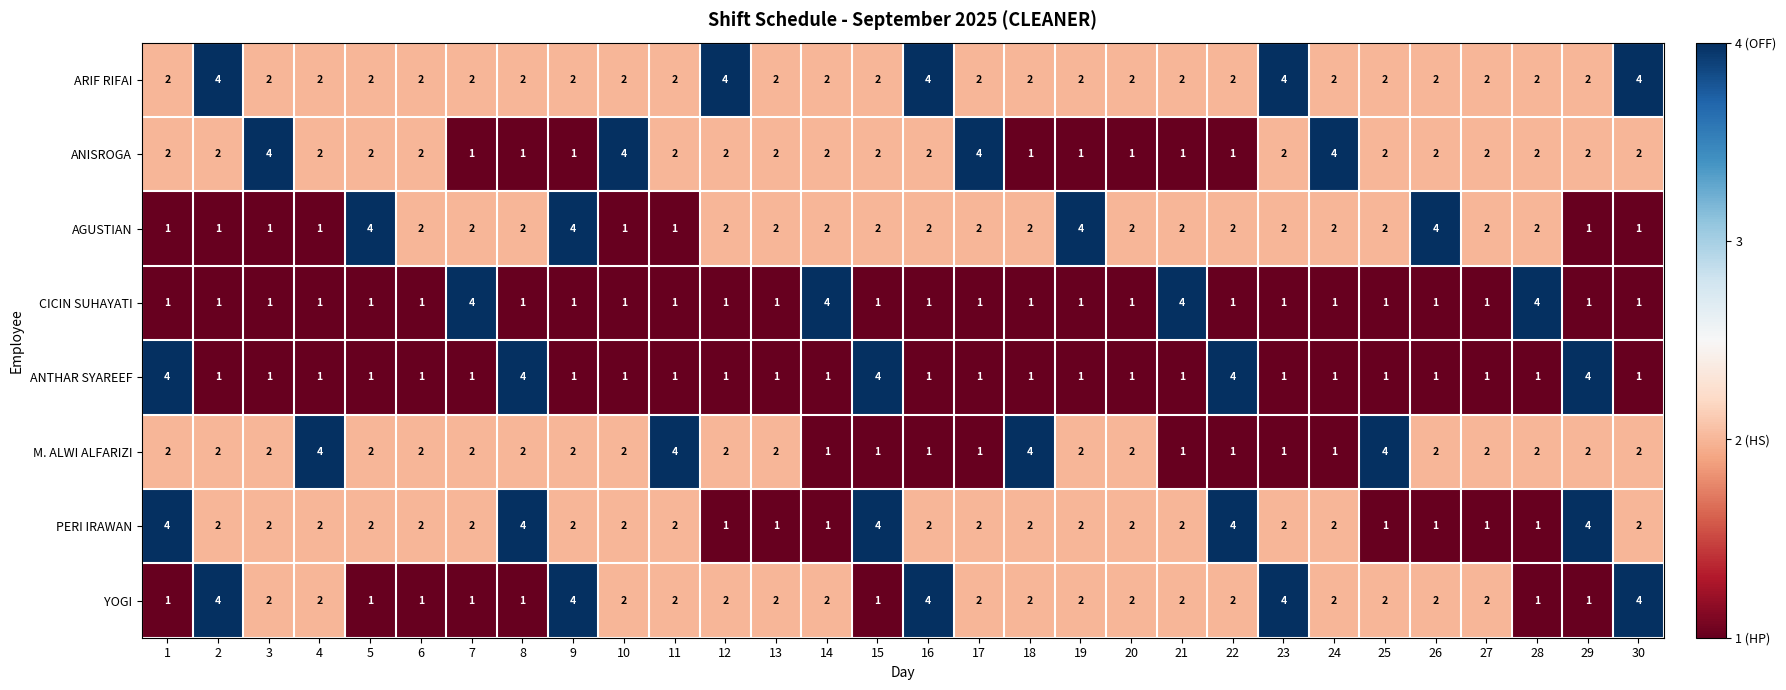

Is it true that ANTHAR SYAREEF equals 1 at 9?

True